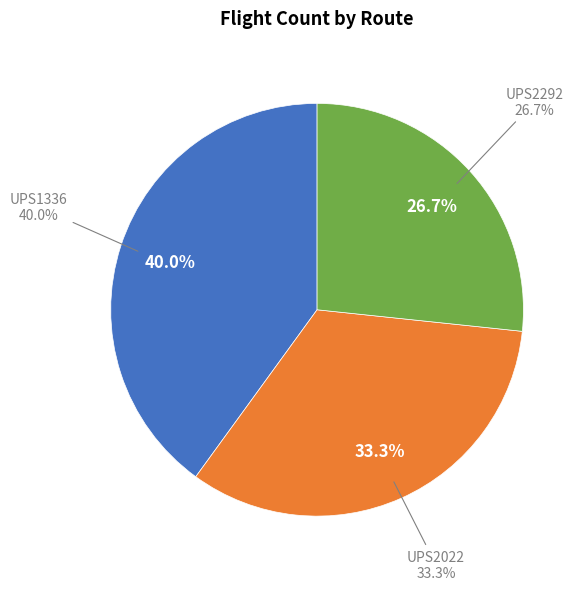

How many slices are in this pie chart?

3